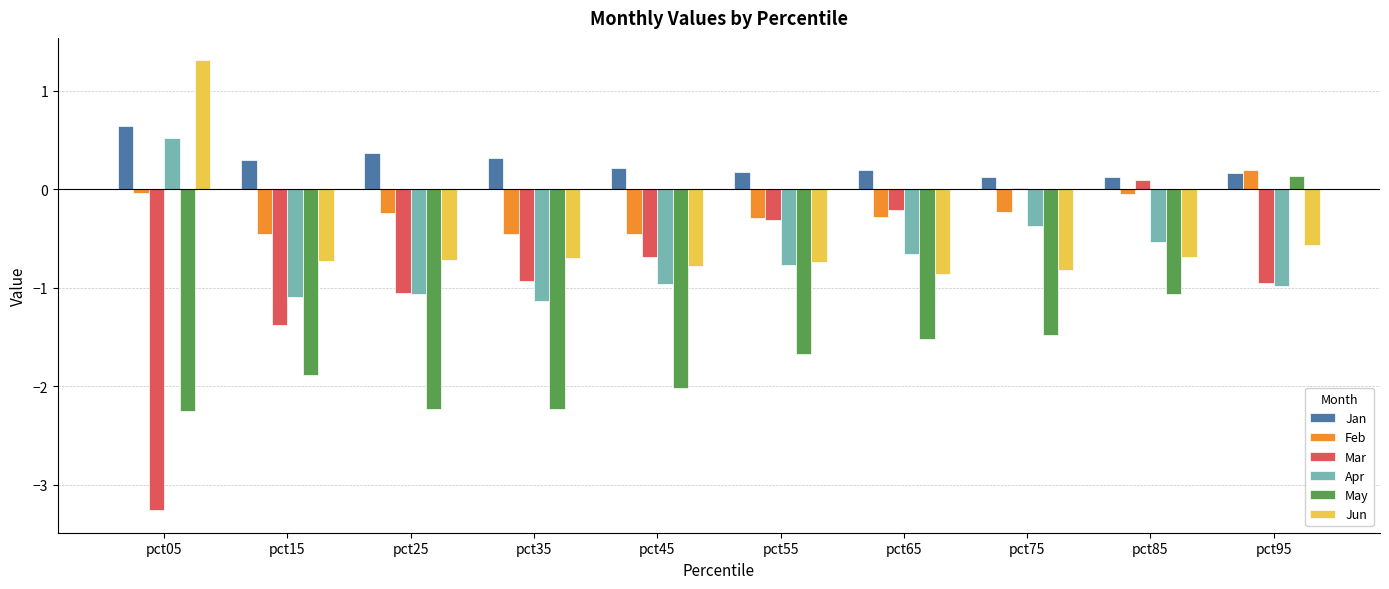

Are the bars horizontal?

No